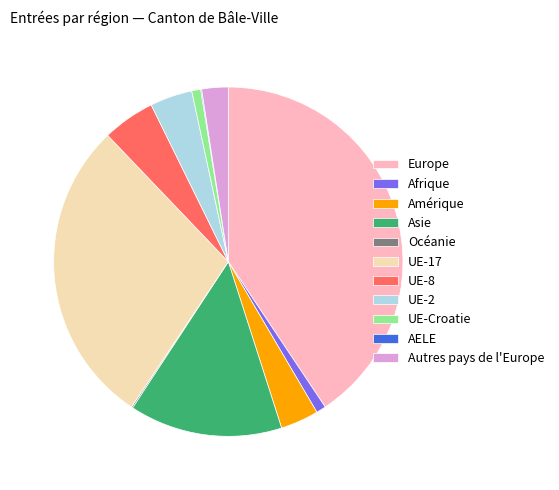

Is it true that Autres pays de l'Europe is 2% of the pie?

True